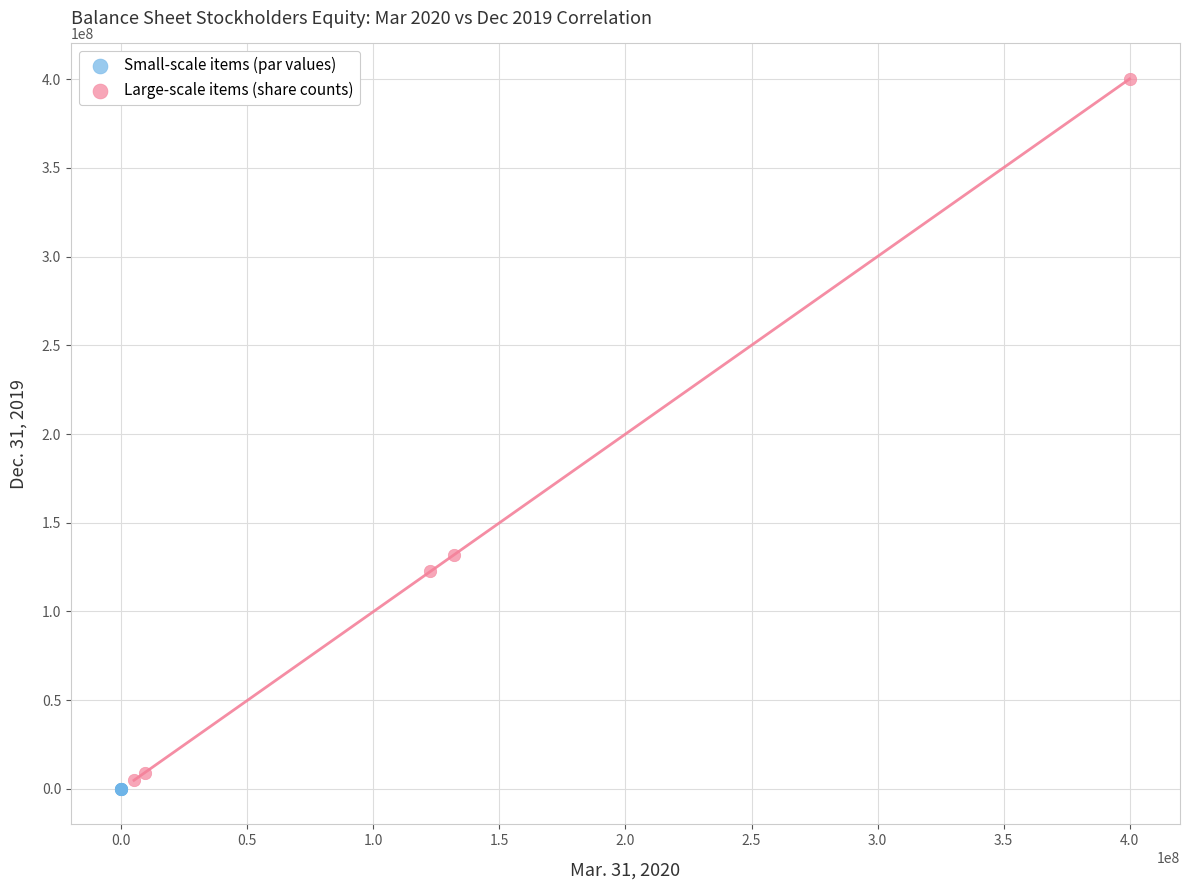

Which series reaches the minimum Y coordinate?

Small-scale items (par values)